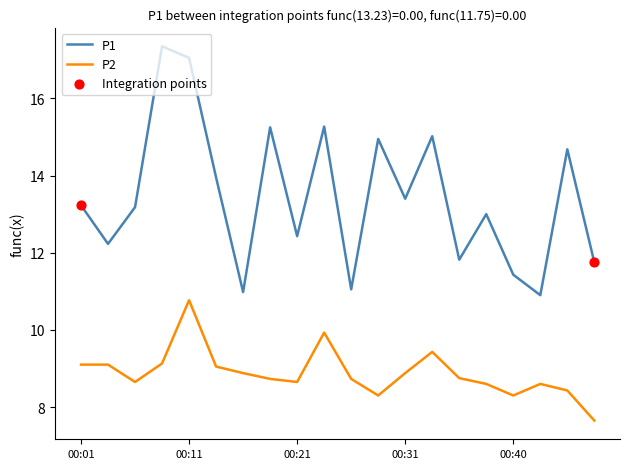

Which series has the largest total across all categories?

P1